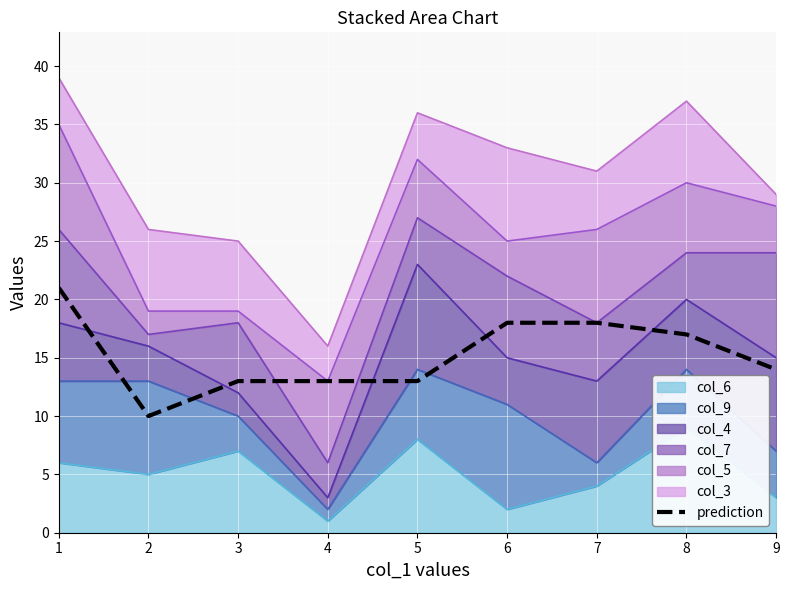

List the labels in order of value, smallest first.

2, 3, 4, 5, 9, 8, 6, 7, 1